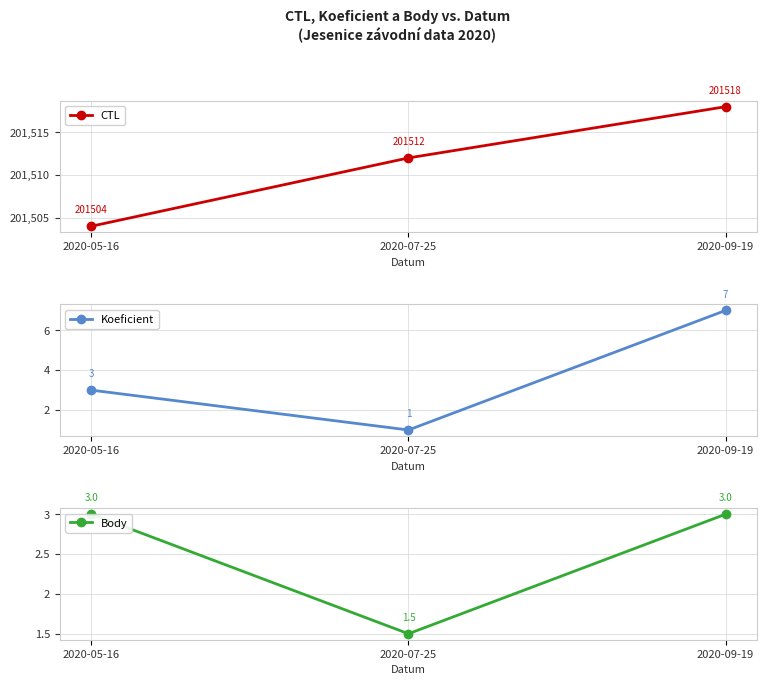

Which series has the widest spread of values?

CTL